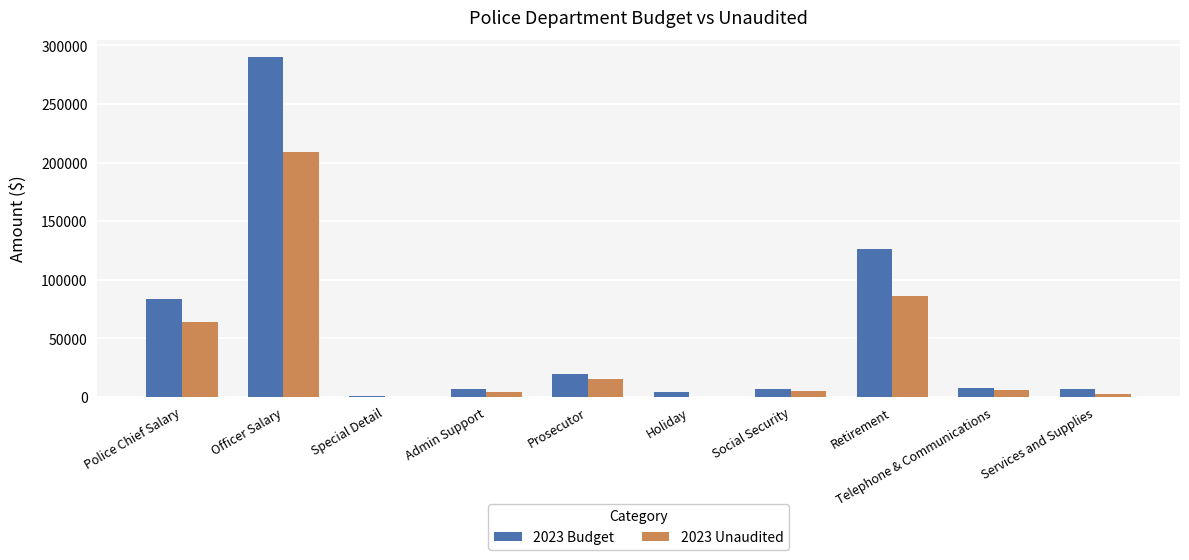

Does the chart contain stacked bars?

No